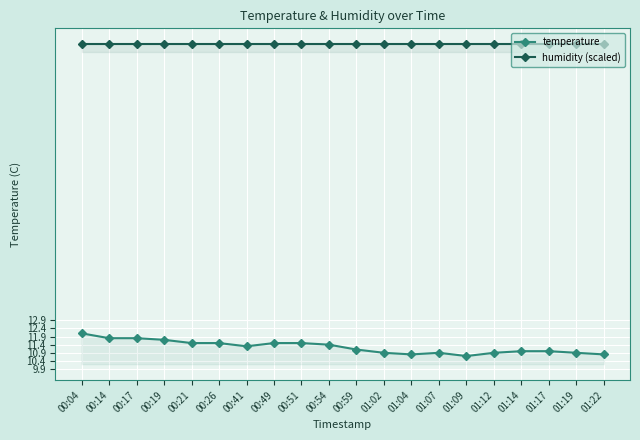

What is the lowest value of the temperature series?

10.7